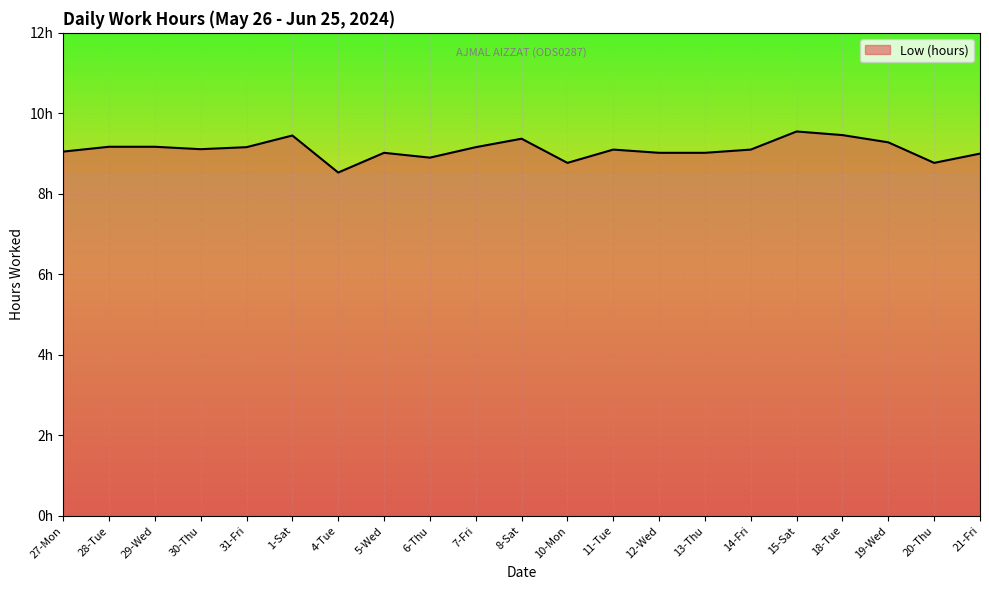

At which category does the chart reach its peak across all series?

15-Sat